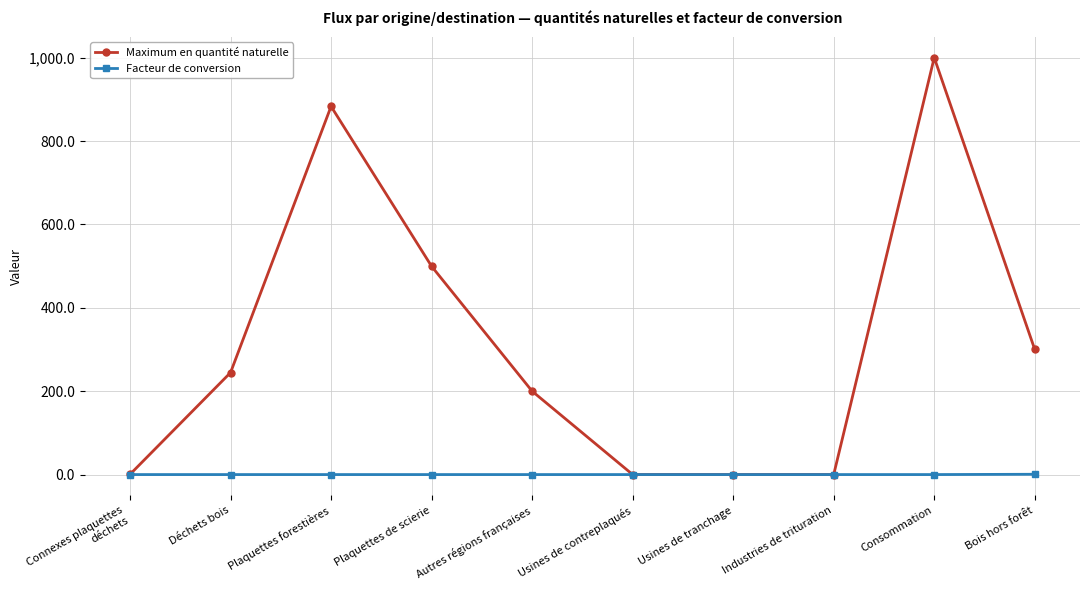

Rank the series by their maximum value, from highest to lowest.

Maximum en quantité naturelle, Facteur de conversion